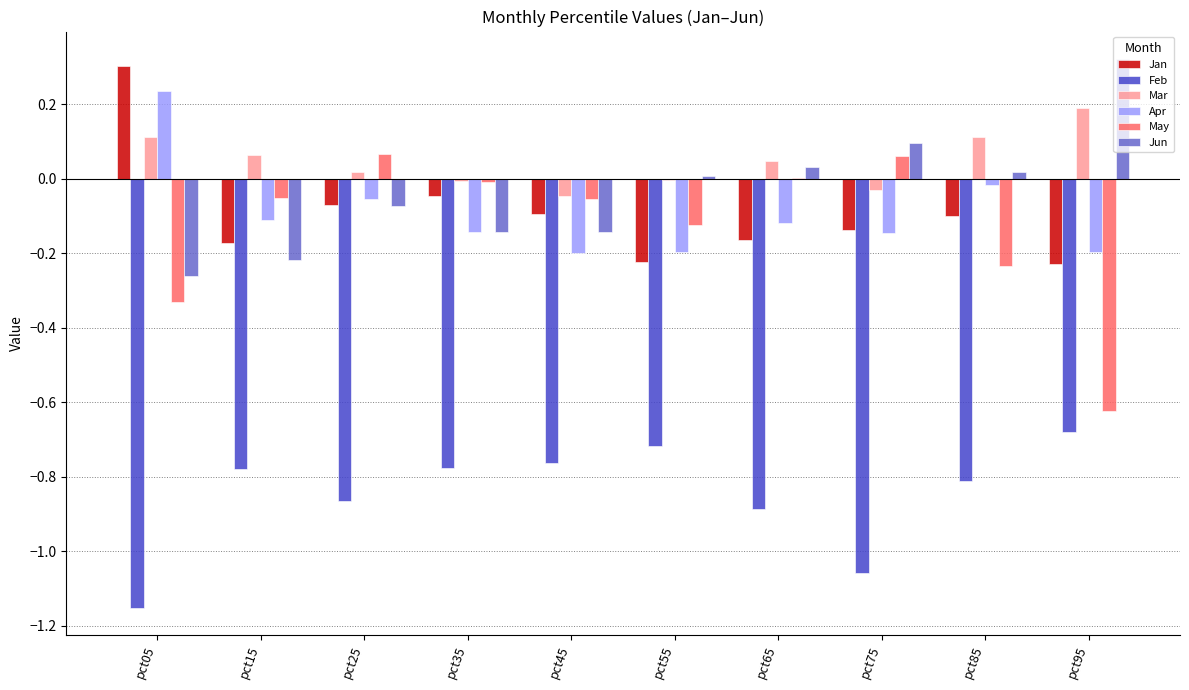

Is the value of Jan at pct15 greater than the value of Apr at pct15?

No